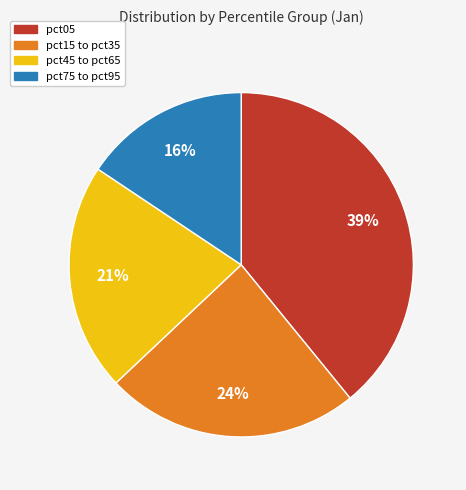

How many slices are in this pie chart?

4